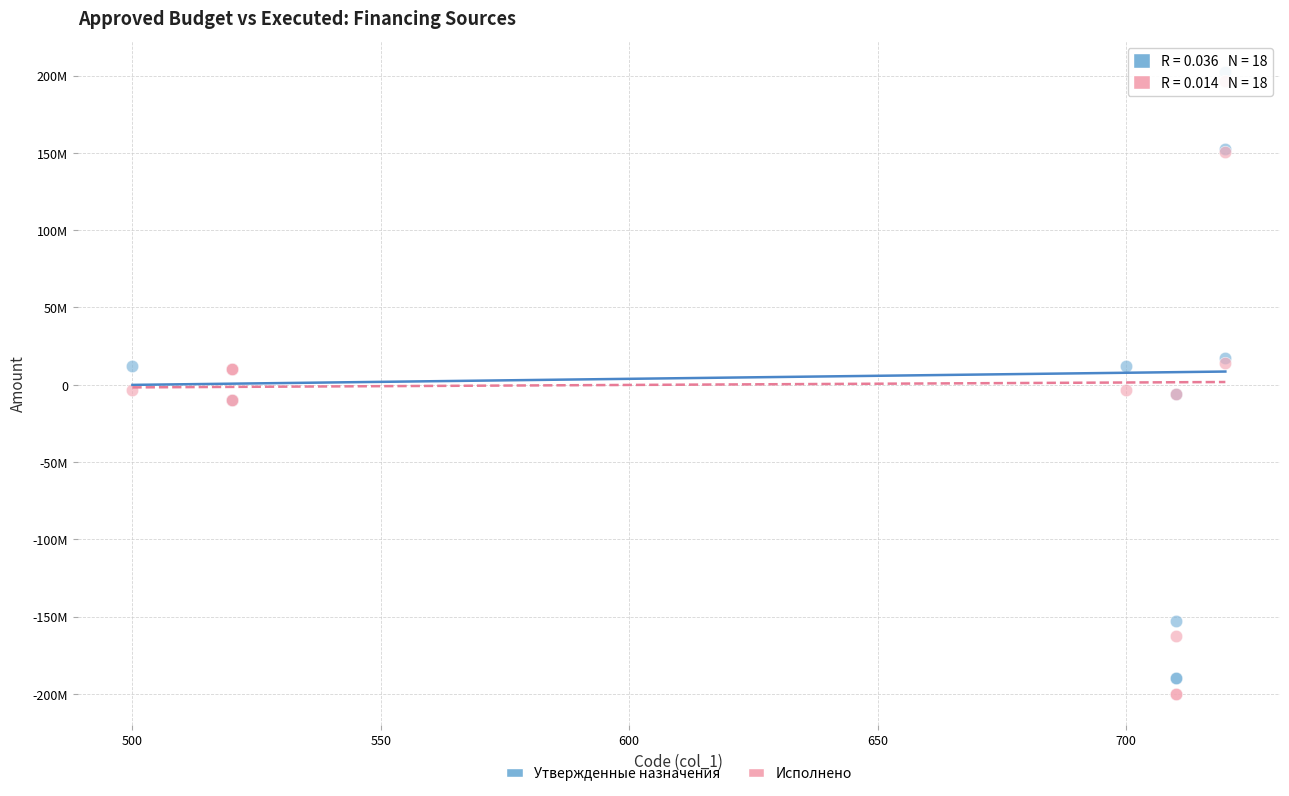

Which series has the widest spread of Y values?

Исполнено